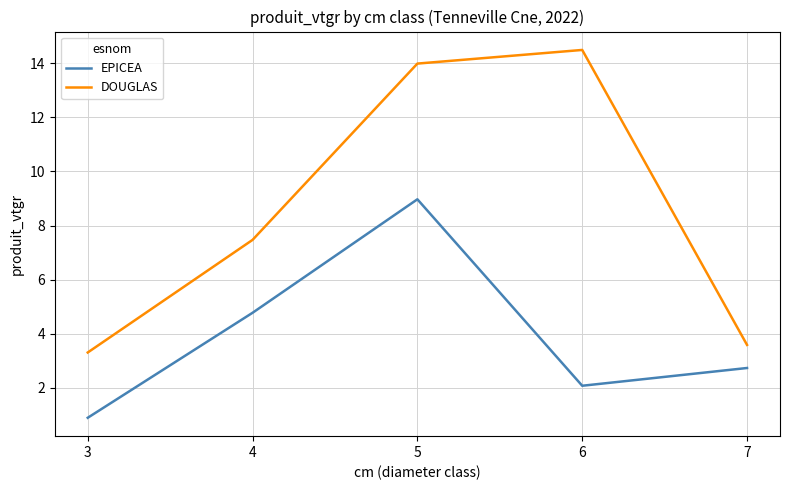

Is the value of EPICEA at 7 greater than the value of DOUGLAS at 7?

No